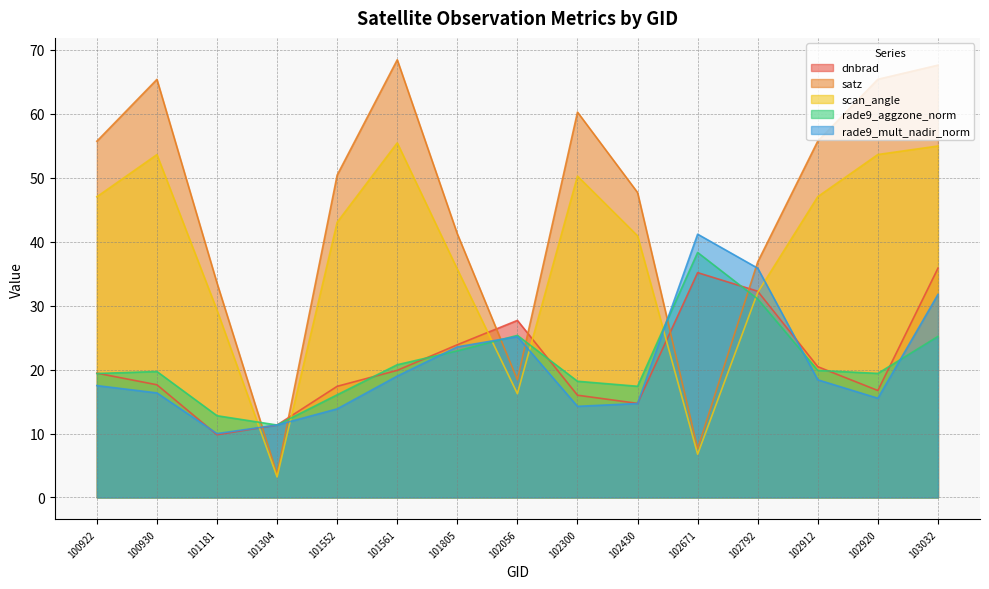

How many values in the scan_angle series exceed 43?

8